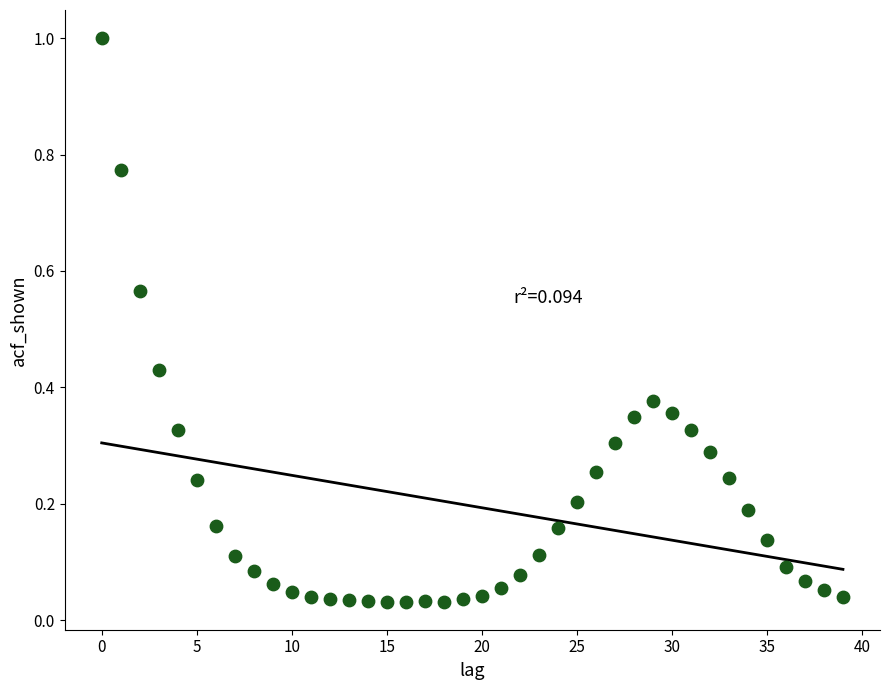

What is the range of Y values (max minus min)?

1.0